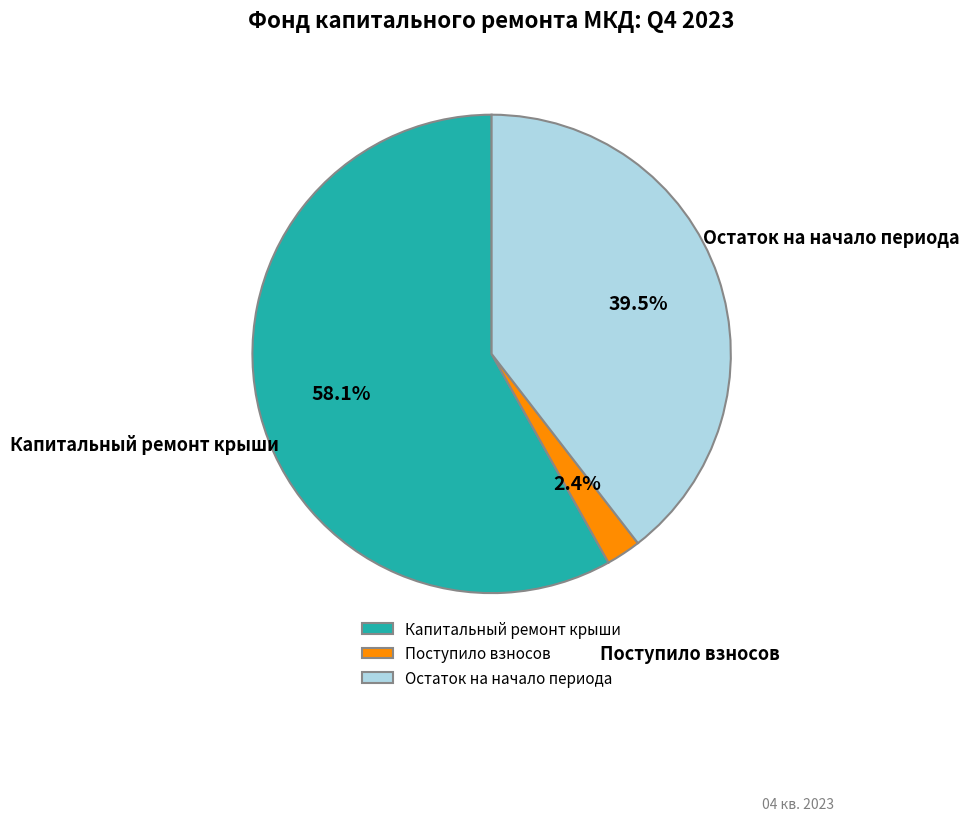

Does Капитальный ремонт крыши account for over 50% of the chart?

Yes